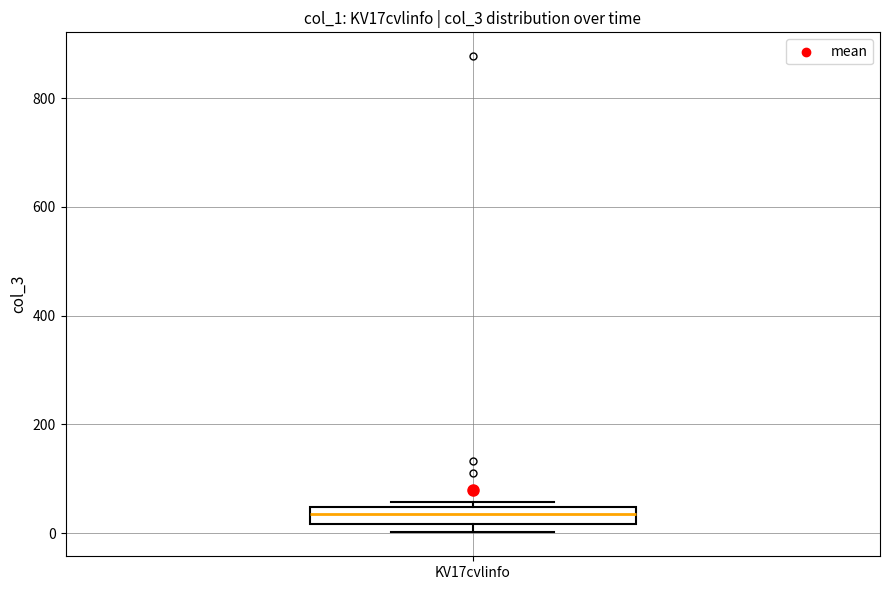

Where is the lower edge of the box for KV17cvlinfo on the y-axis? The values are not printed on the chart, so give them approximately, as read against the axis.

20